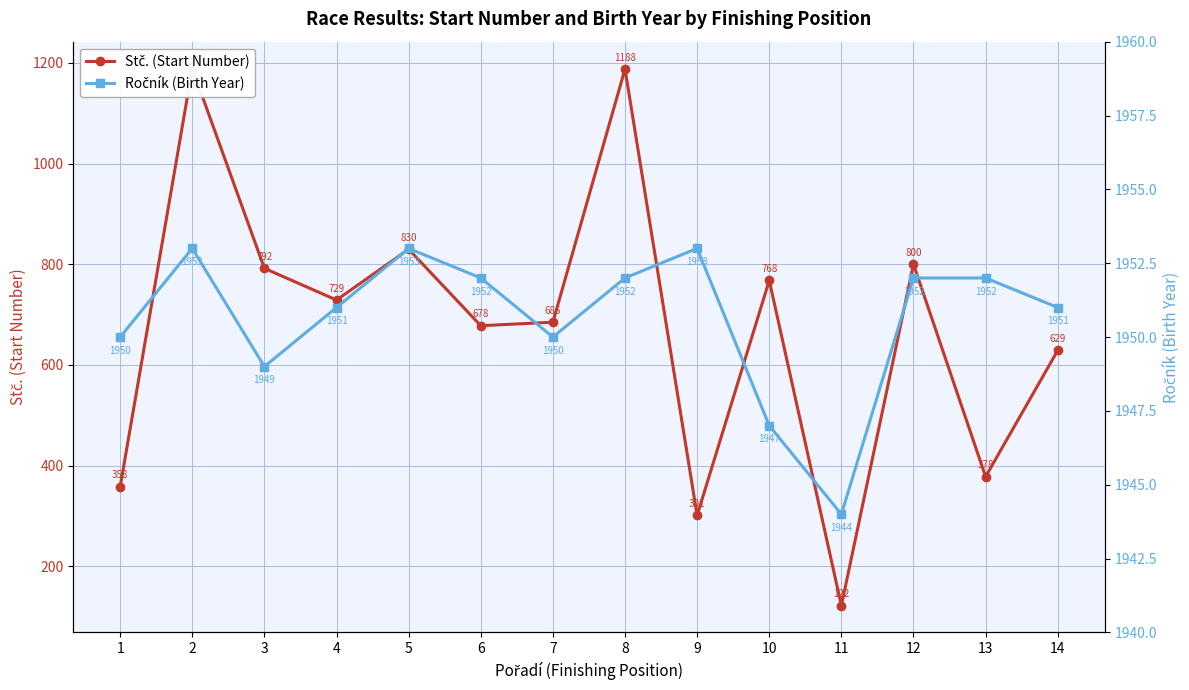

Rank the series by their maximum value, from lowest to highest.

Stč. (Start Number), Ročník (Birth Year)